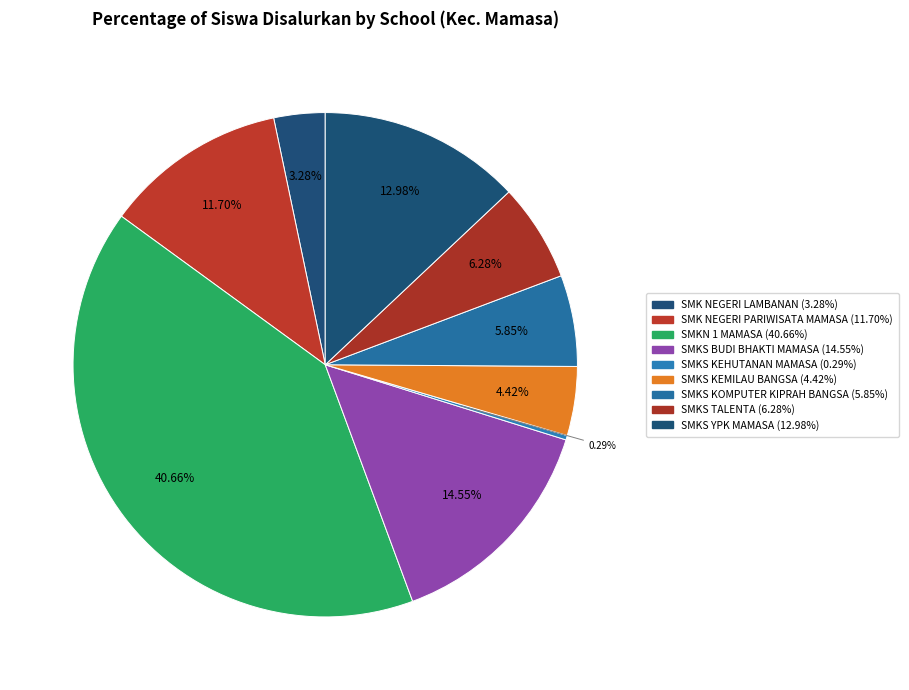

True or false: SMKS BUDI BHAKTI MAMASA accounts for 6% of the total.

False